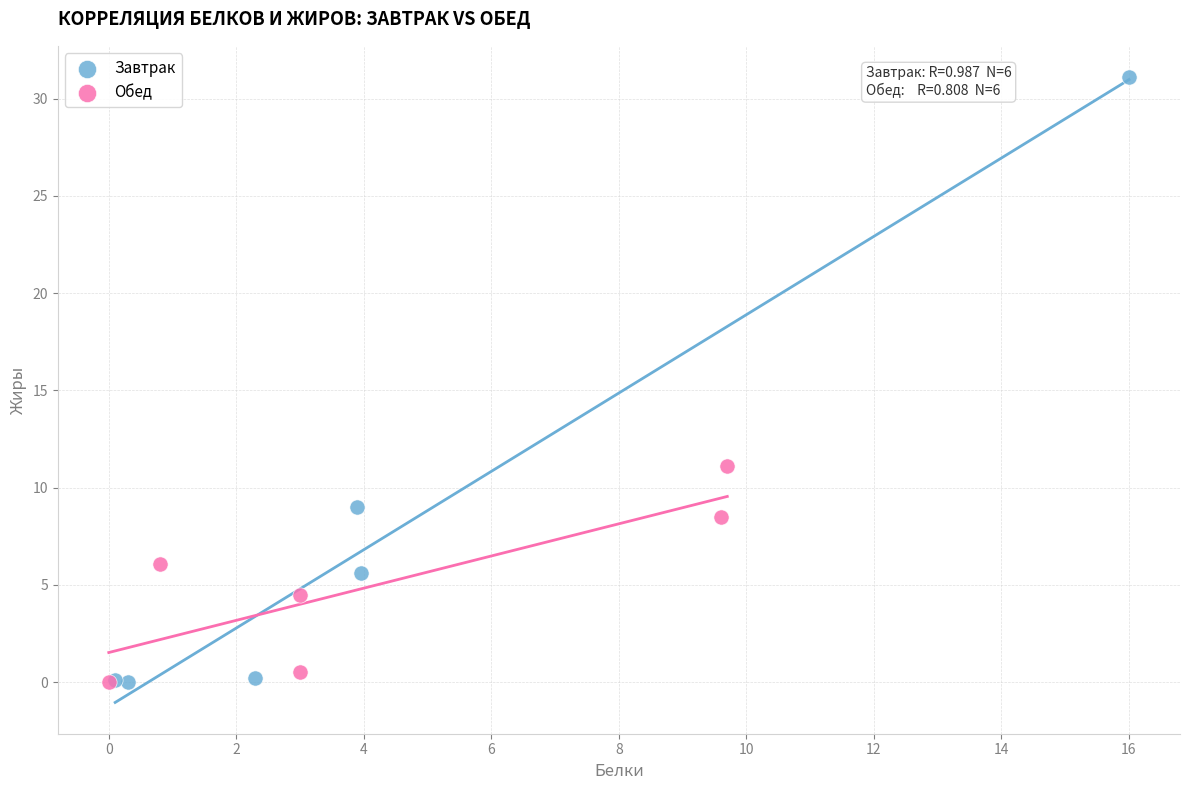

Which series reaches the maximum Y coordinate?

Завтрак